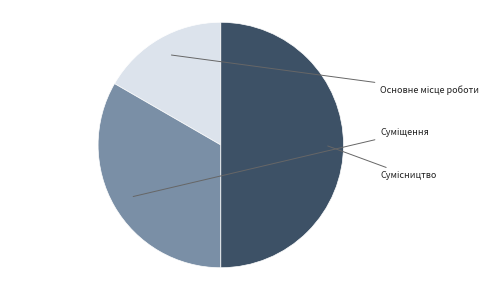

Is it true that Сумісництво is 50% of the pie?

True